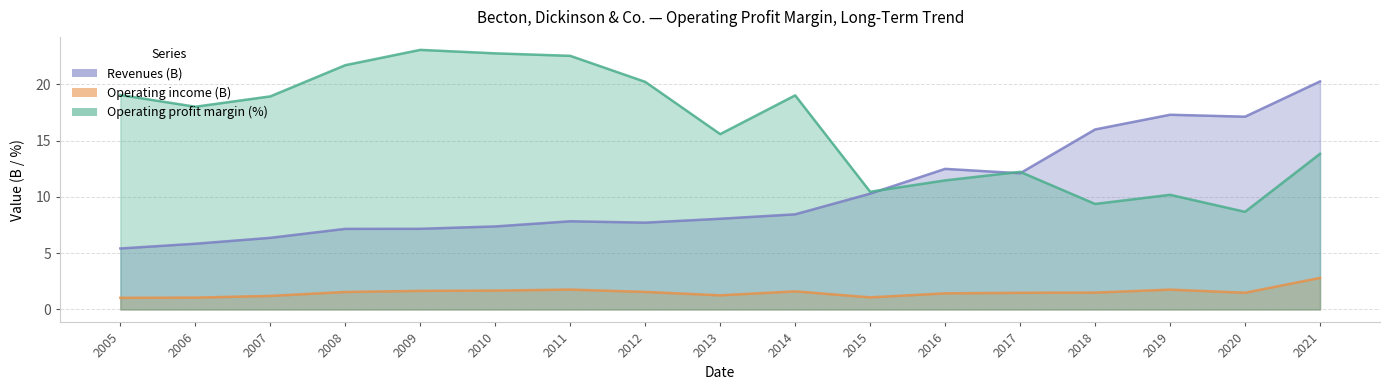

What is the sum of the Operating income (B) values at 2018 and 2005?

2.5